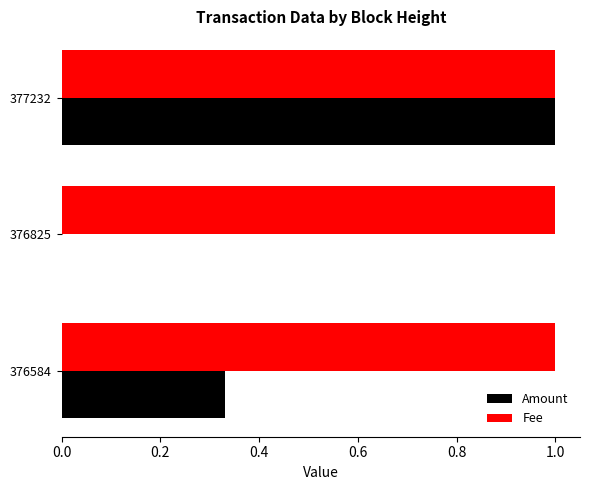

Which category has the highest value in the Amount series?

377232